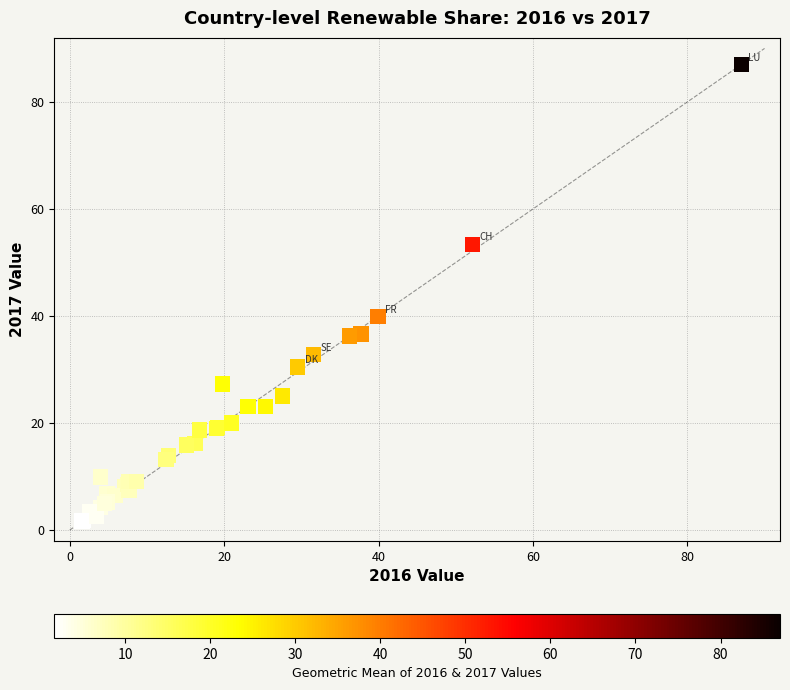

What Y value in the scatter plot is closest to 44?

39.9